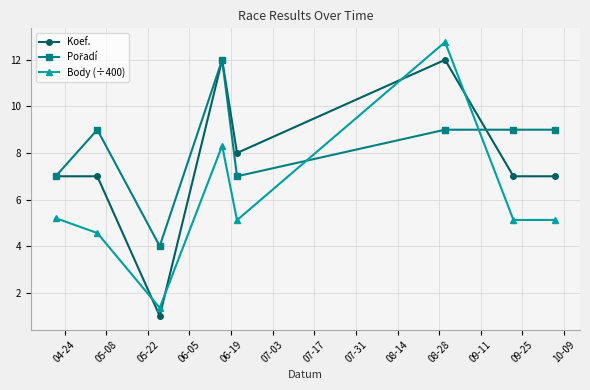

True or false: Body (÷400) has more than 2 interior local peaks.

False